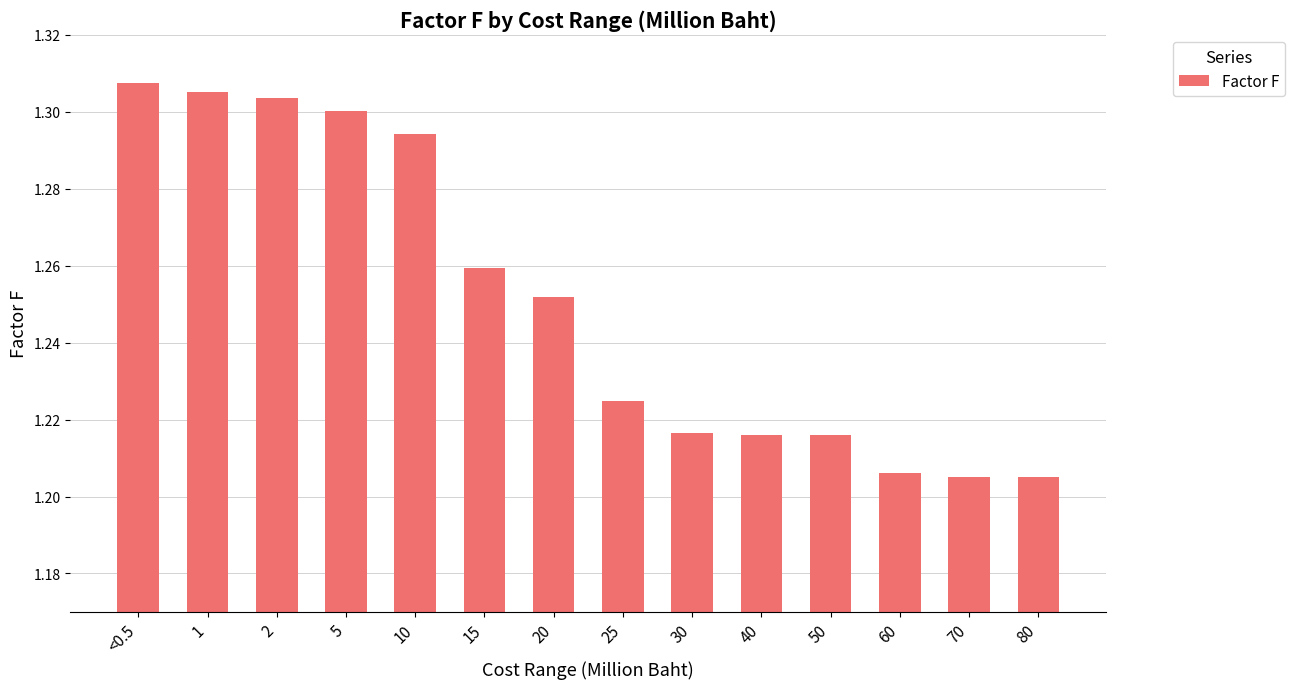

Is it true that the value at 15 is 1.9?

False